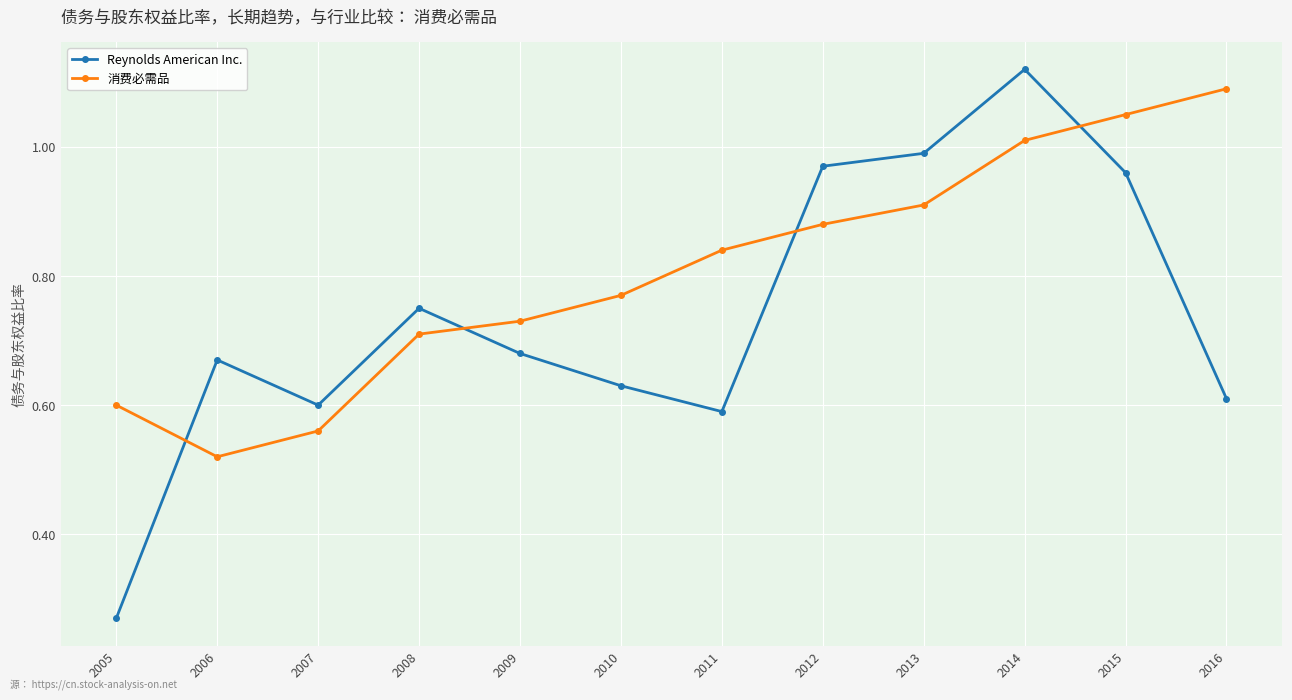

How many interior local valleys does the 消费必需品 series have?

1